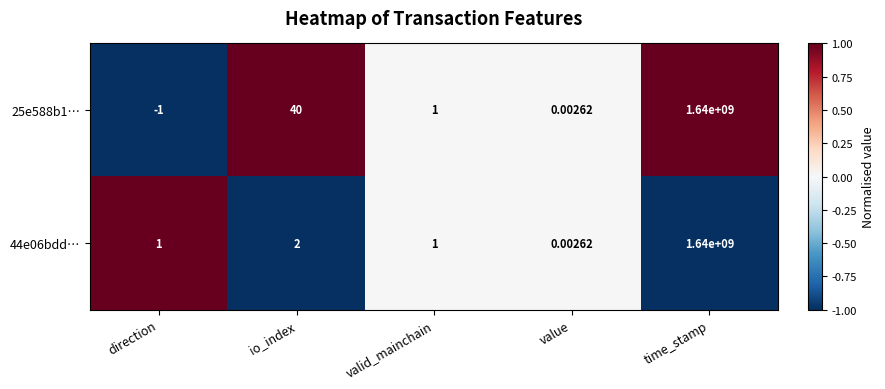

Where is 25e588b1… nearest to the value 819999999?

io_index